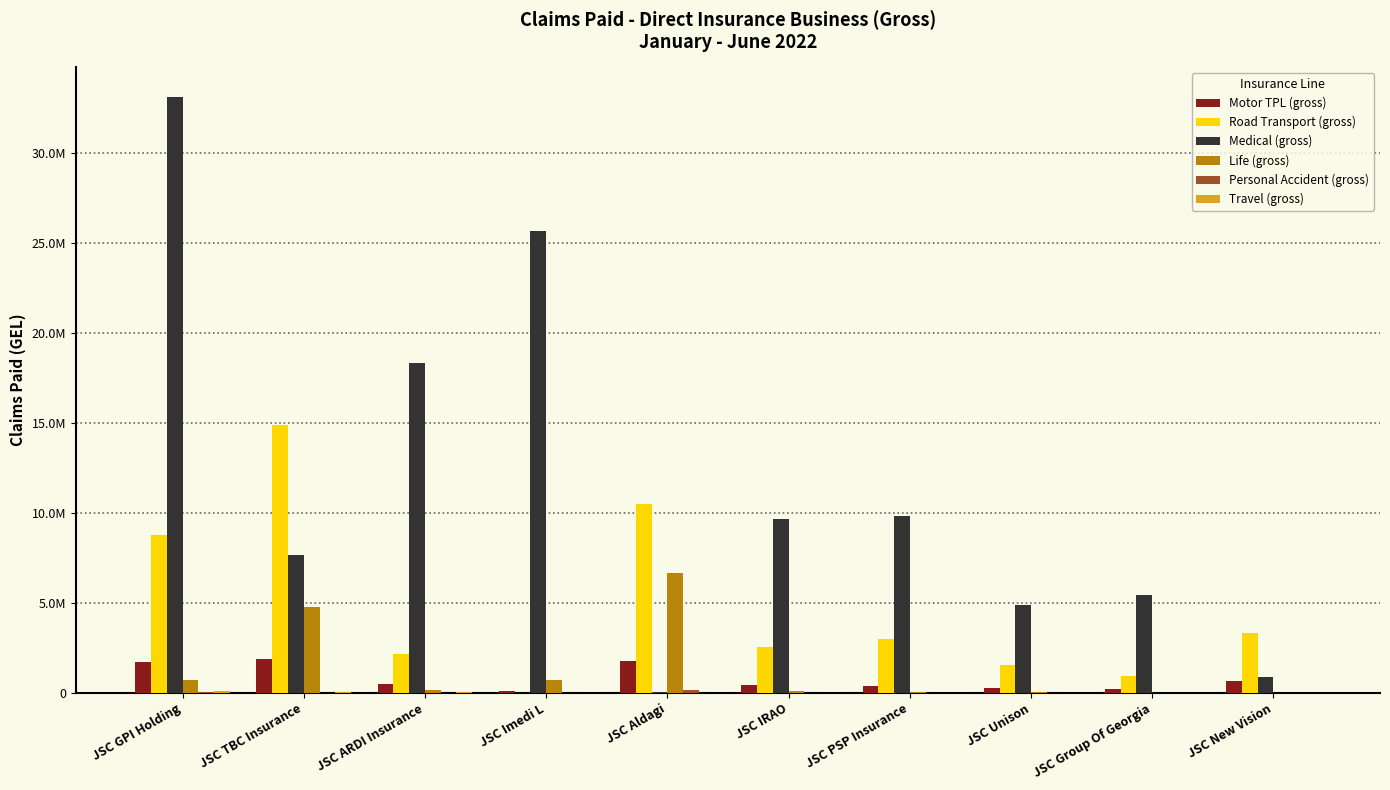

Is the value of Life (gross) at JSC Aldagi greater than the value of Motor TPL (gross) at JSC Aldagi?

Yes